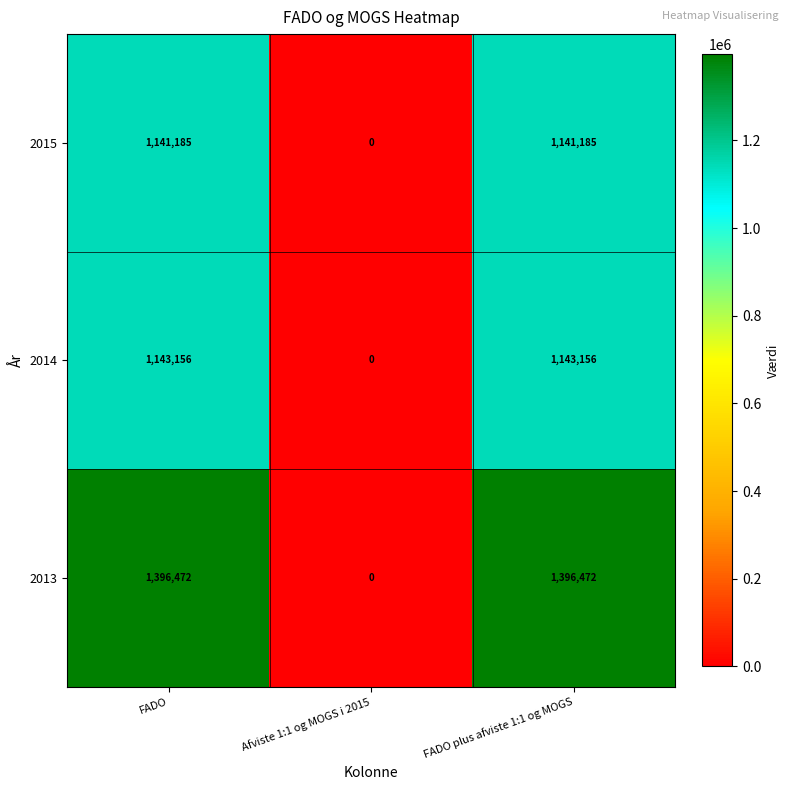

What is the highest value of the 2014 series?

1143156